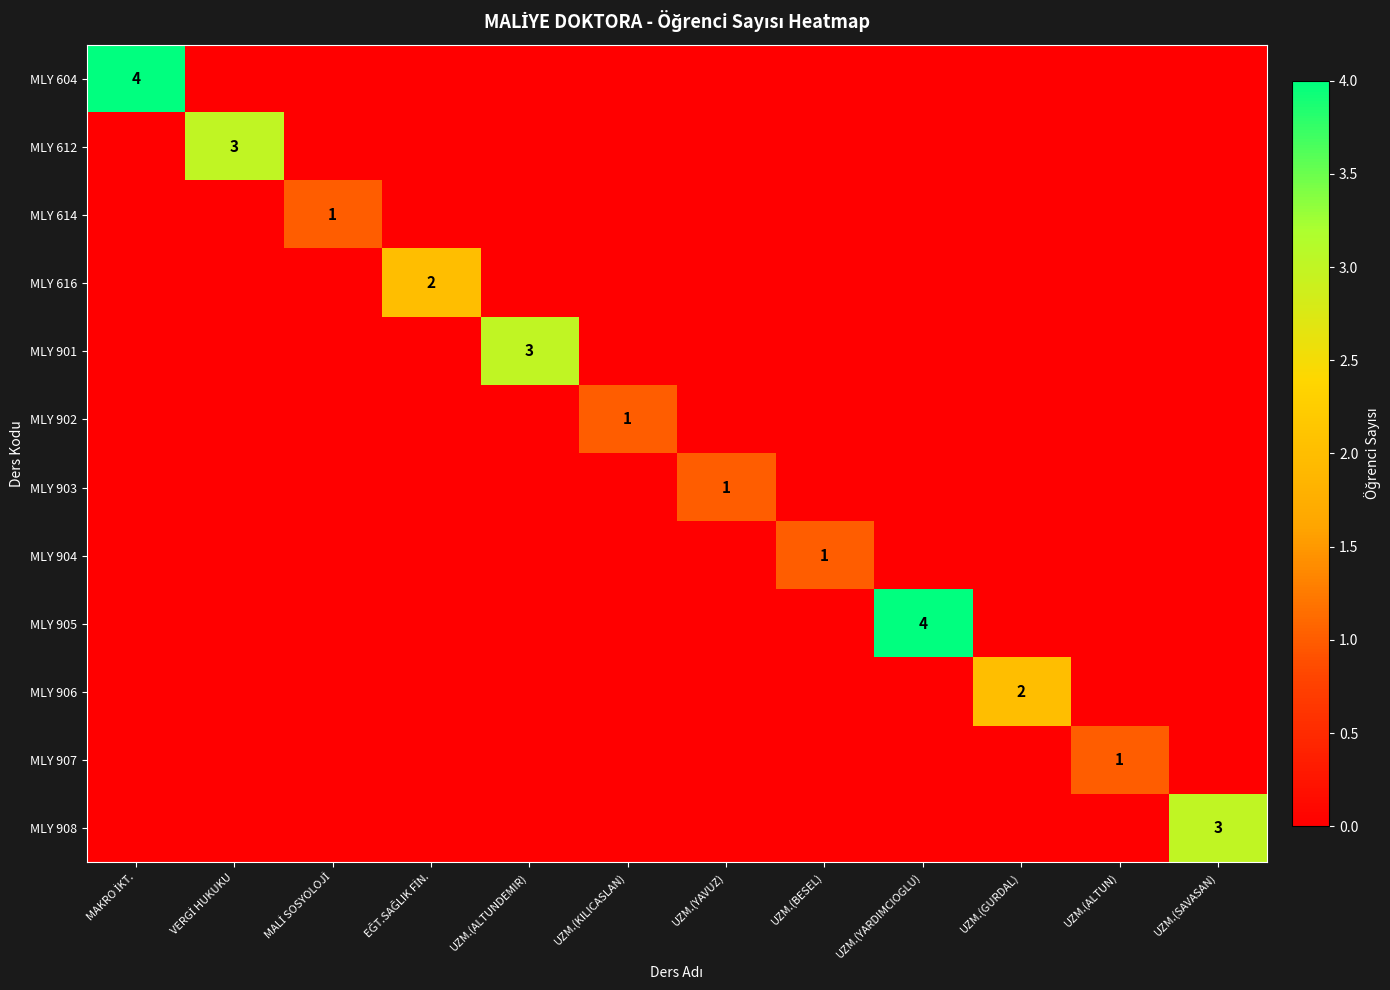

The value of MLY 904 at UZM.(BESEL) is 2. True or false?

False